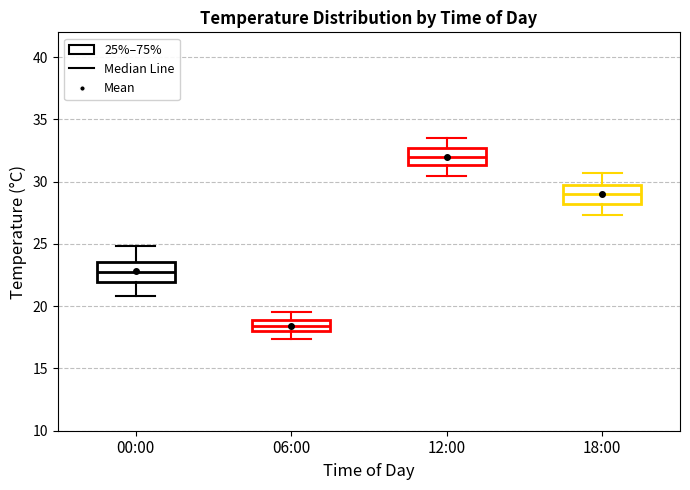

Reading left to right, read every box against the y-axis: the position of its median line, the range the box covers, and the ends of its whiskers. The values are not printed on the chart, so give them approximately, as read against the axis.

00:00: median 23.0, box 22.0 to 23.5, whiskers 21.0 to 25.0
06:00: median 18.5, box 18.0 to 19.0, whiskers 17.5 to 19.5
12:00: median 32.0, box 31.5 to 32.5, whiskers 30.5 to 33.5
18:00: median 29.0, box 28.0 to 30.0, whiskers 27.5 to 30.5